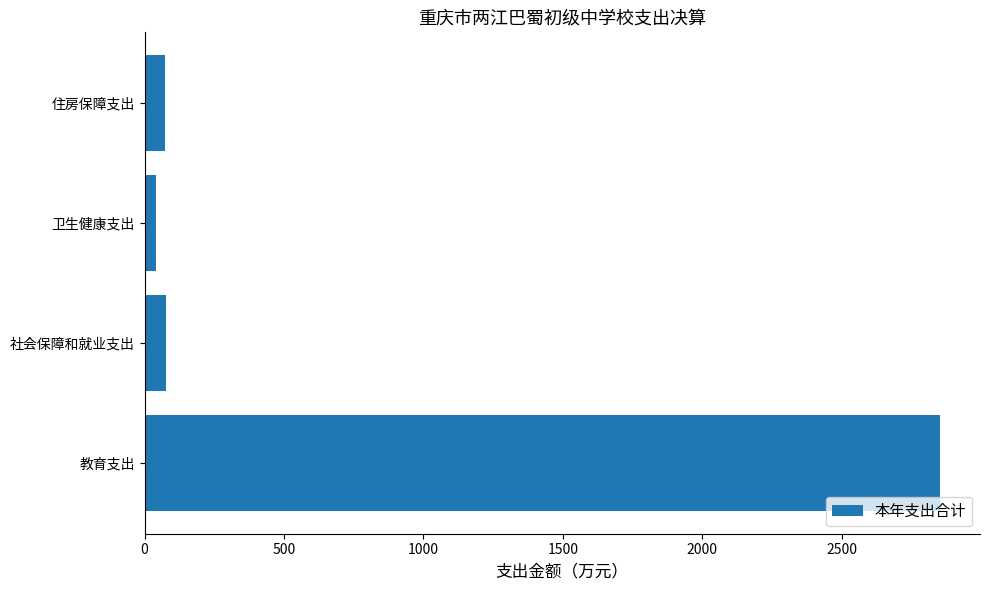

Are the bars grouped side by side (vs. stacked)?

No